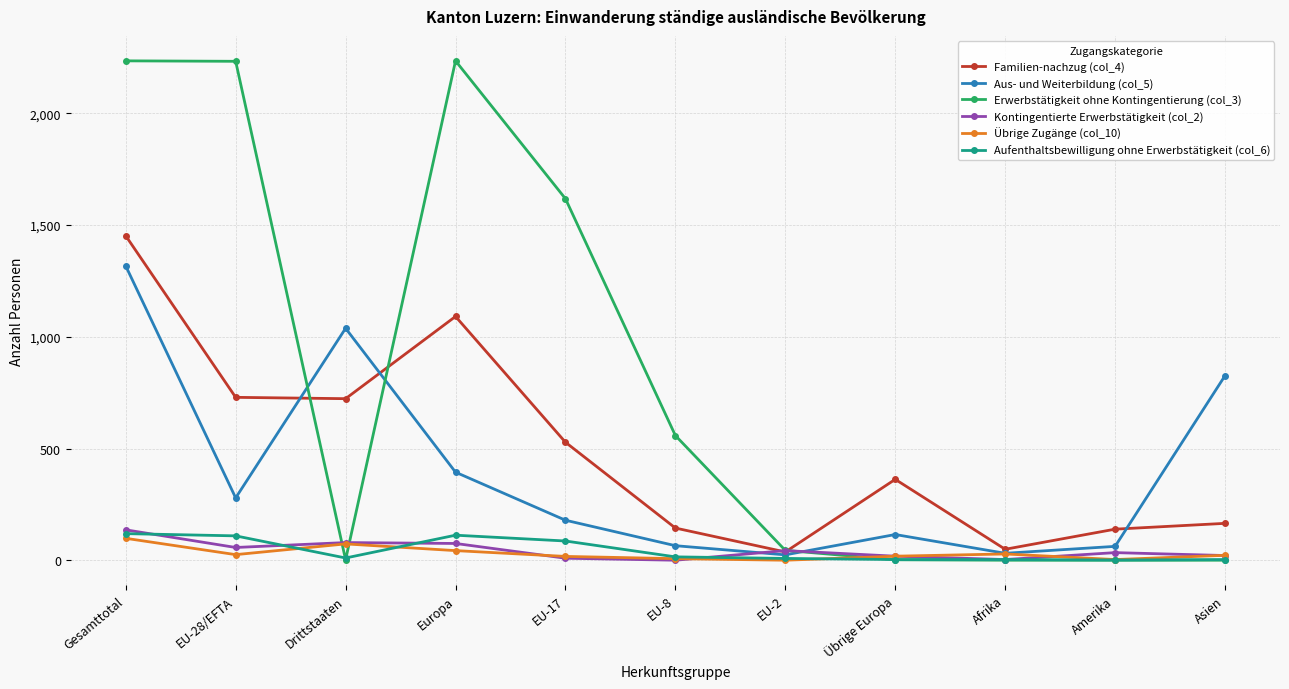

At which category does Aus- und Weiterbildung (col_5) reach its first local valley?

EU-28/EFTA